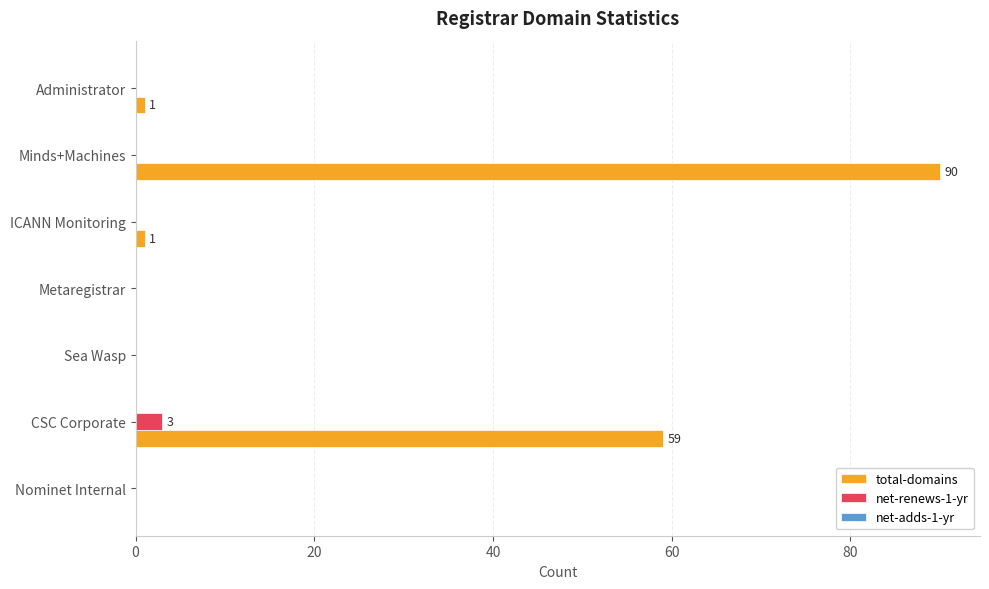

Is the value of total-domains at Administrator greater than the value of net-renews-1-yr at CSC Corporate?

No